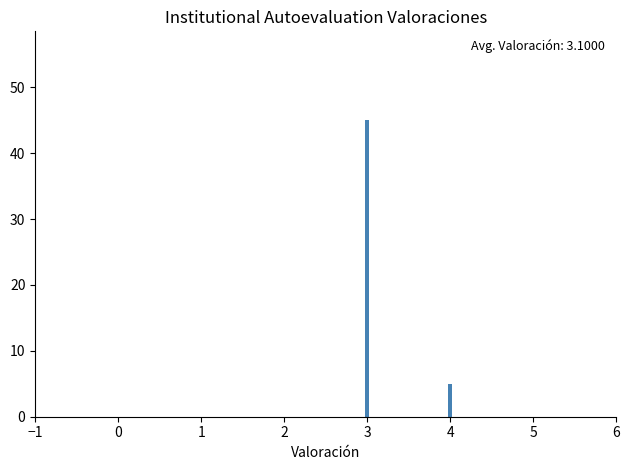

Reading left to right, what are all the values shown in this chart?

1=0	2=0	3=45	4=5	5=0